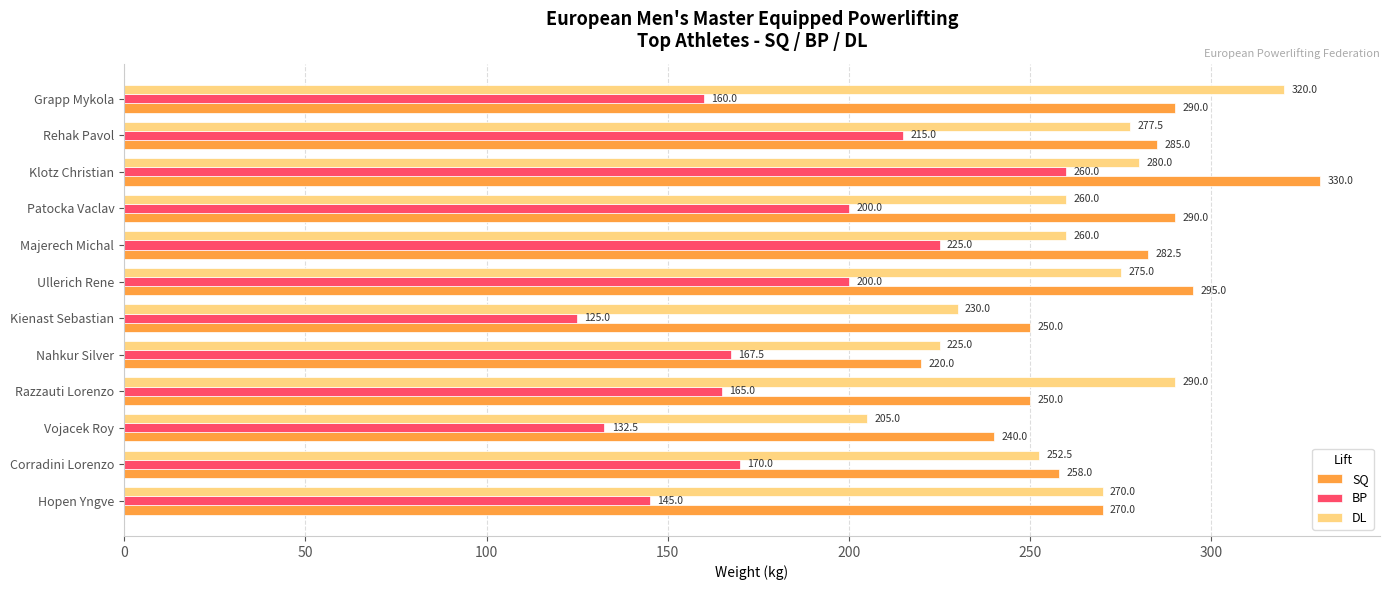

Which series has the largest total across all categories?

SQ